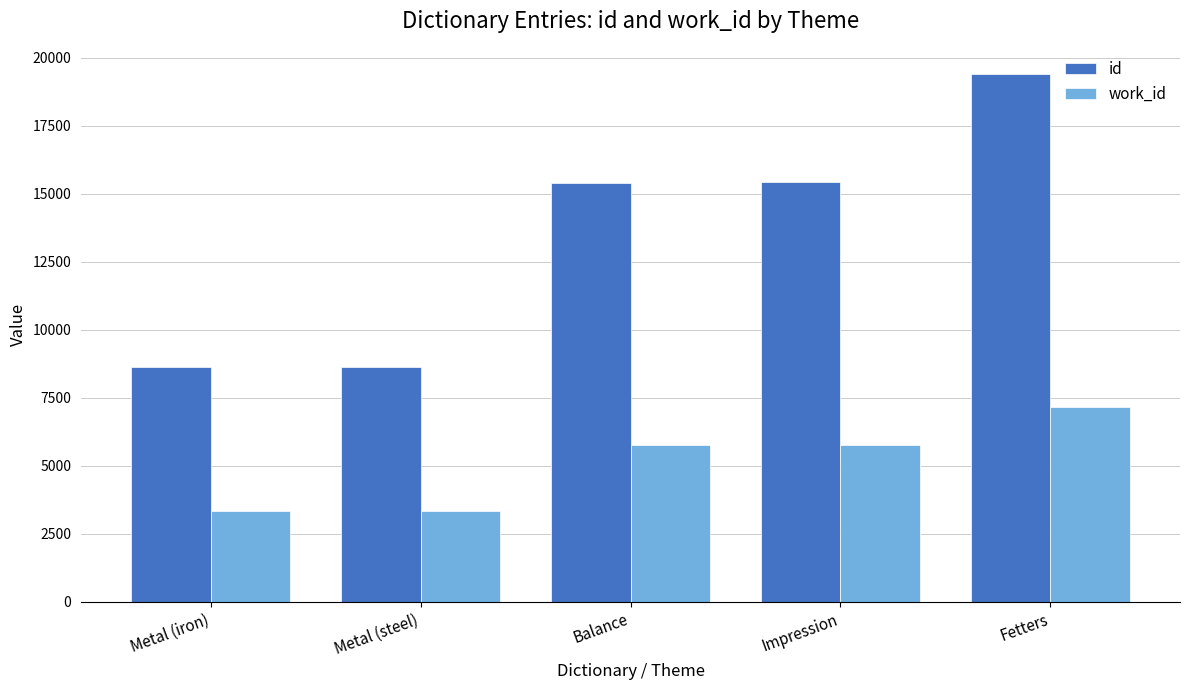

What is the value of the work_id bar at the 3rd from the left?

5749